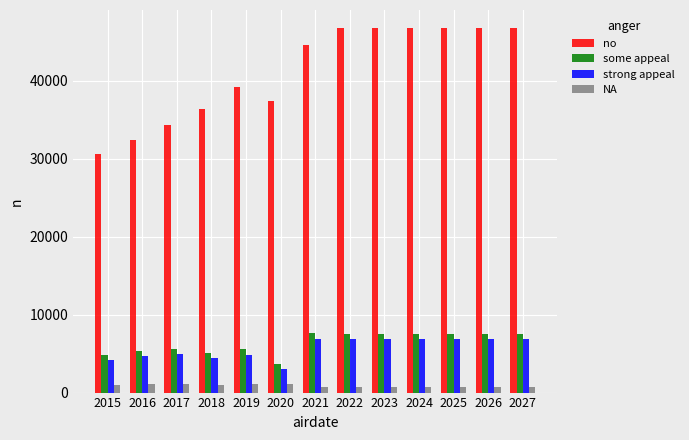

At which label does some appeal reach its minimum?

2020